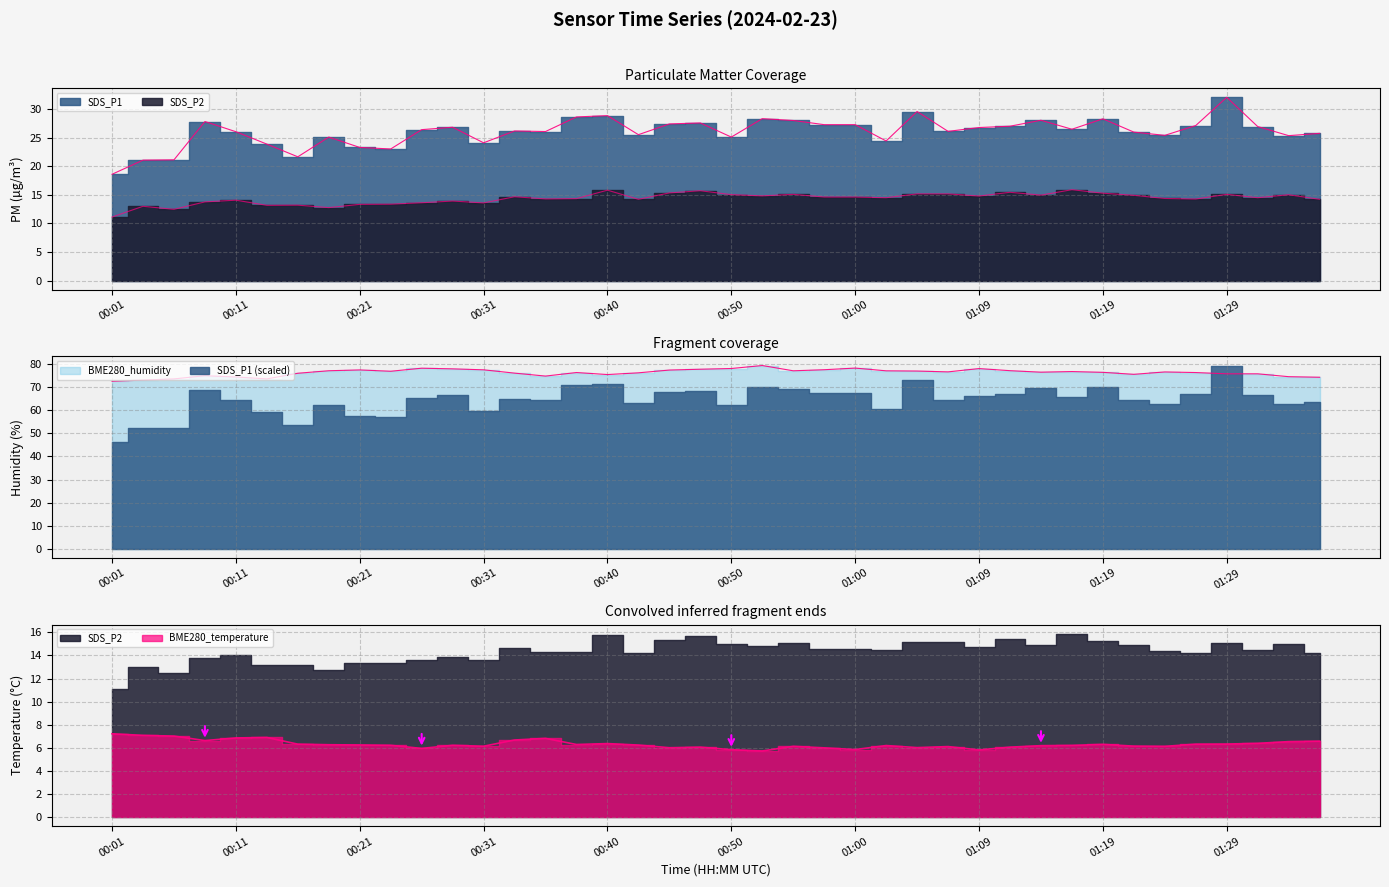

What is the spread (max minus min) of values at 01:26?

70.0